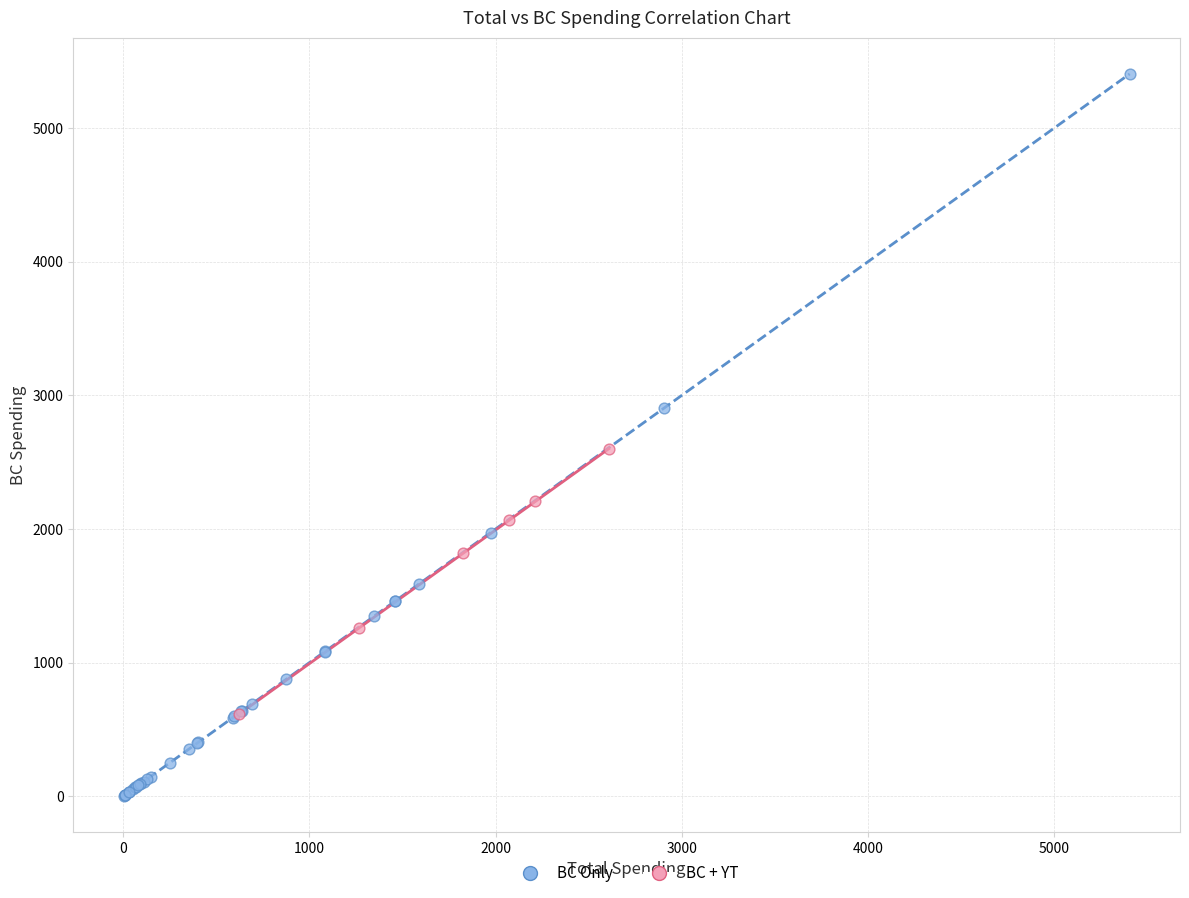

Which series contains the highest Y value?

BC Only